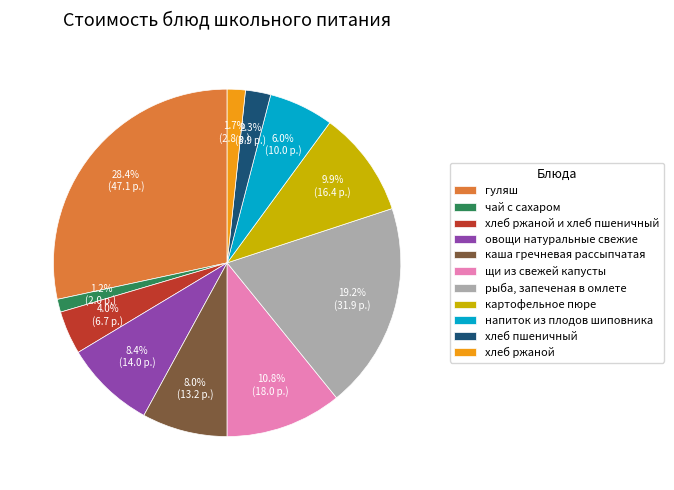

Between напиток из плодов шиповника and чай с сахаром, which is larger?

напиток из плодов шиповника